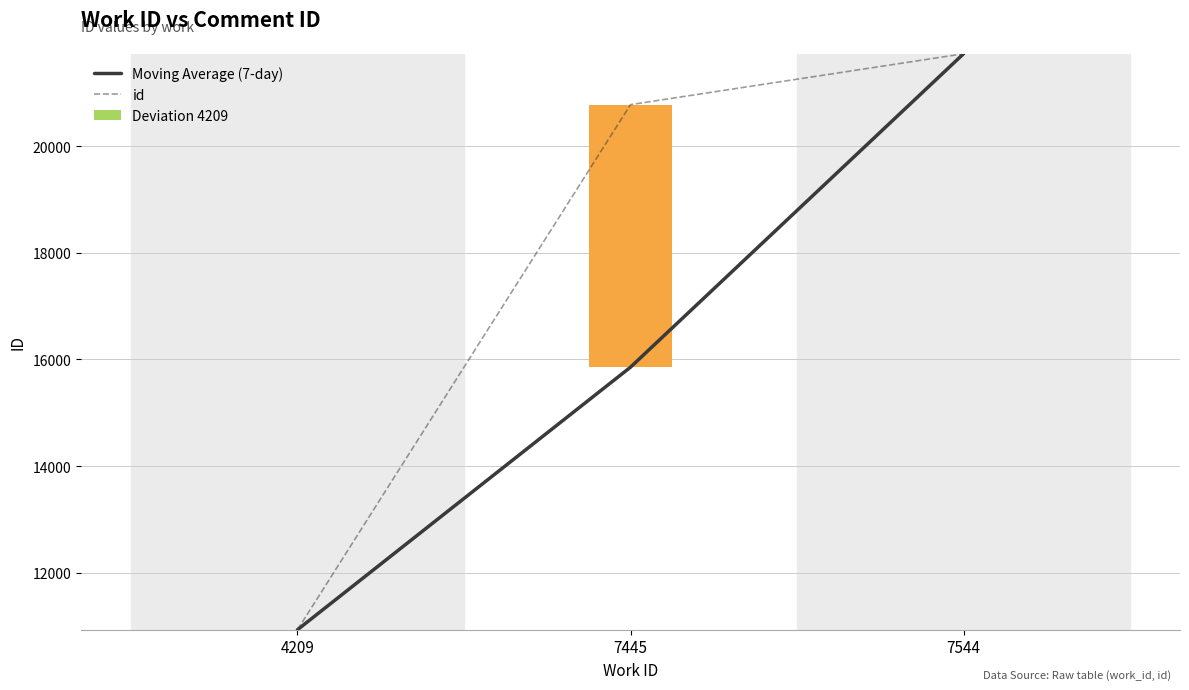

Reading left to right, extract all data points from this chart.

Moving Average (7-day): 4209=10936	7445=15856	7544=21729
id: 4209=10936	7445=20776	7544=21729